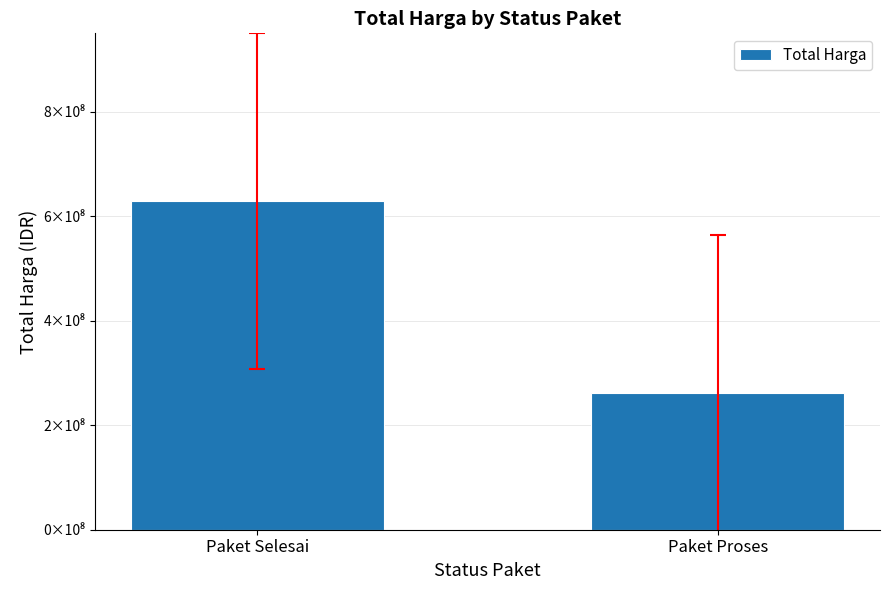

What is the value of the 1st bar from the left?

629135250